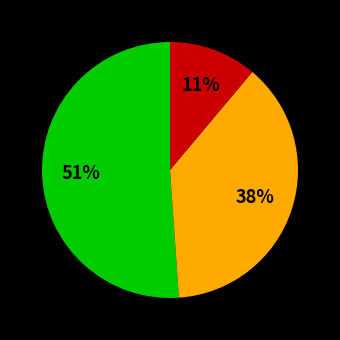

Is there any slice that represents more than half of the pie?

Yes